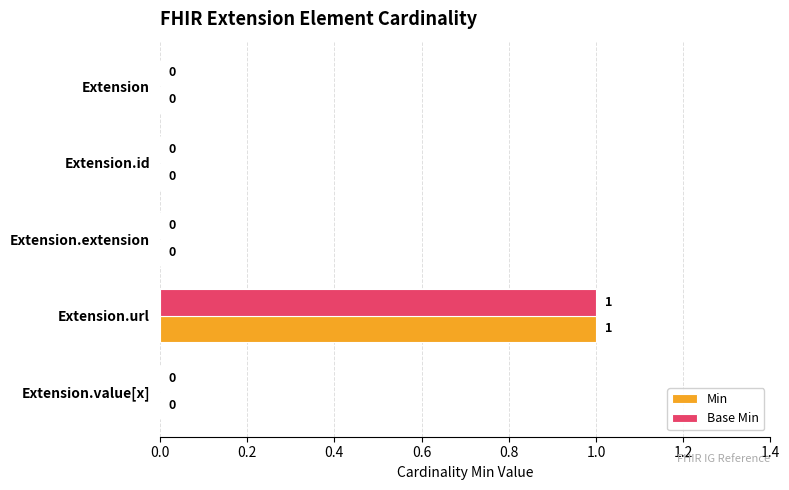

At which category does the chart reach its peak across all series?

Extension.url